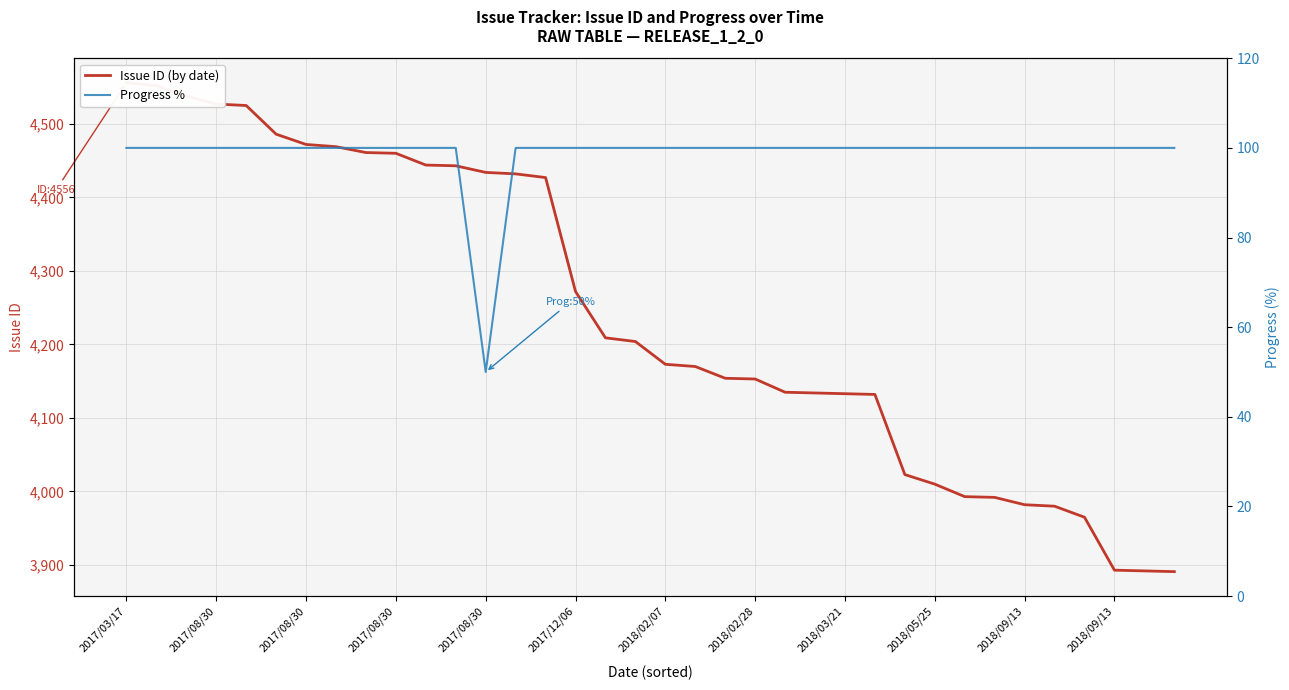

How many series are shown in this chart?

2